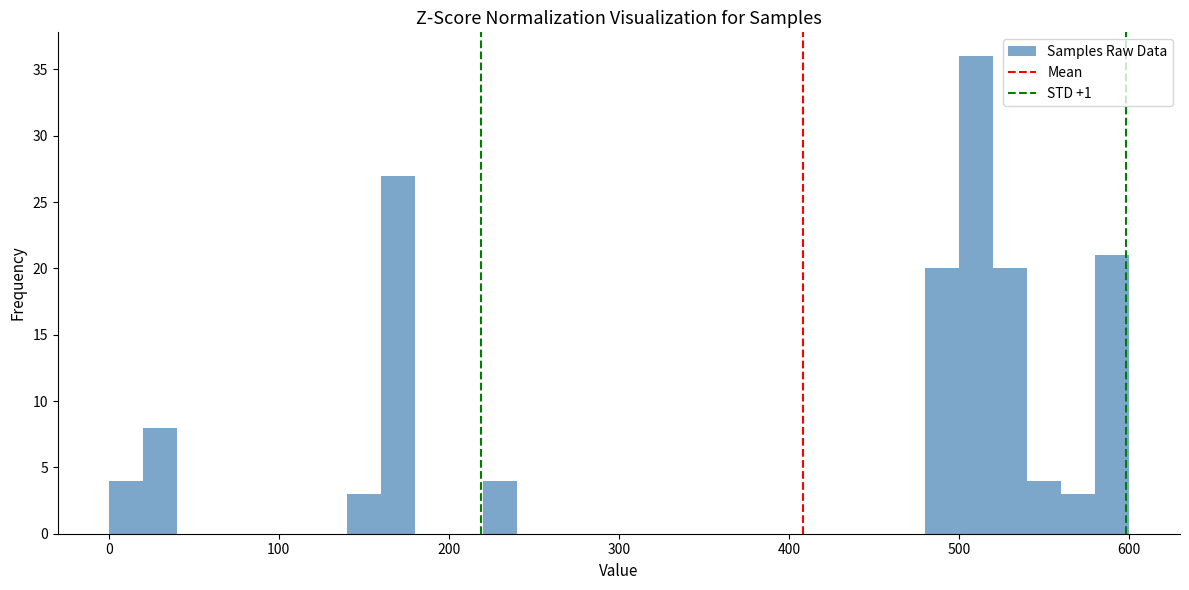

Read against the x-axis, roughly where is the centre of the tallest bar?

510